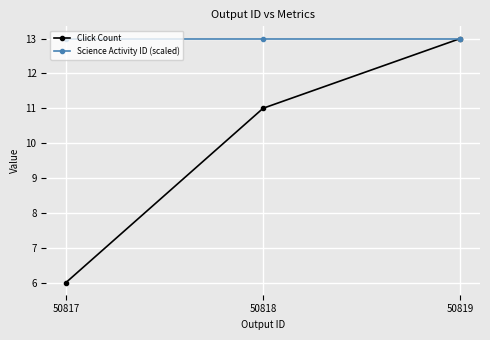

At how many categories does at least one series exceed 7?

3